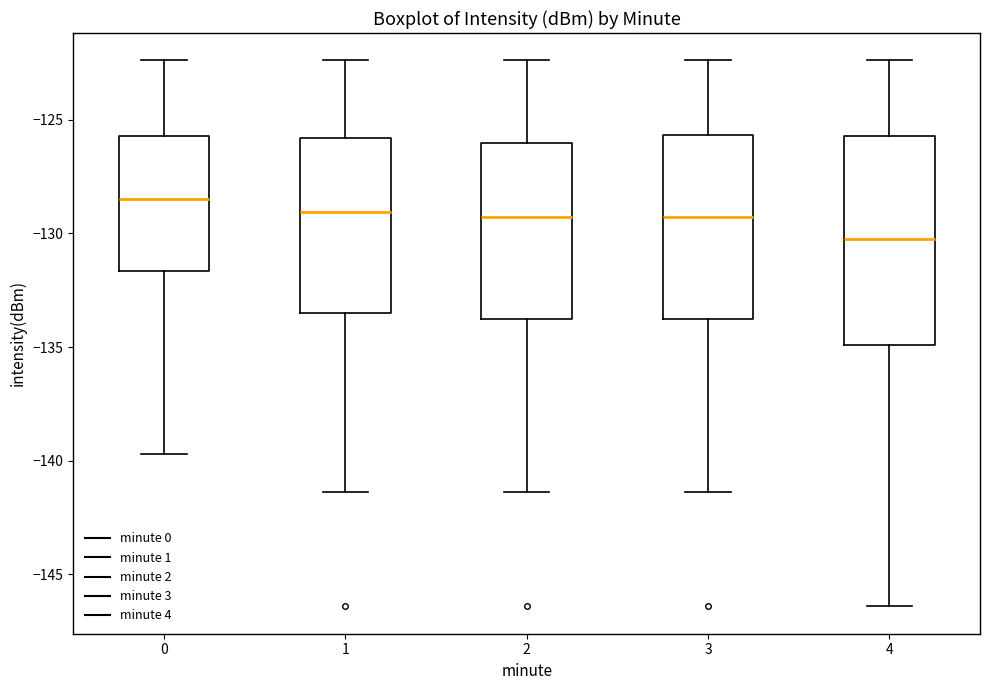

Which box is the tallest, from its lower edge to its upper edge?

4